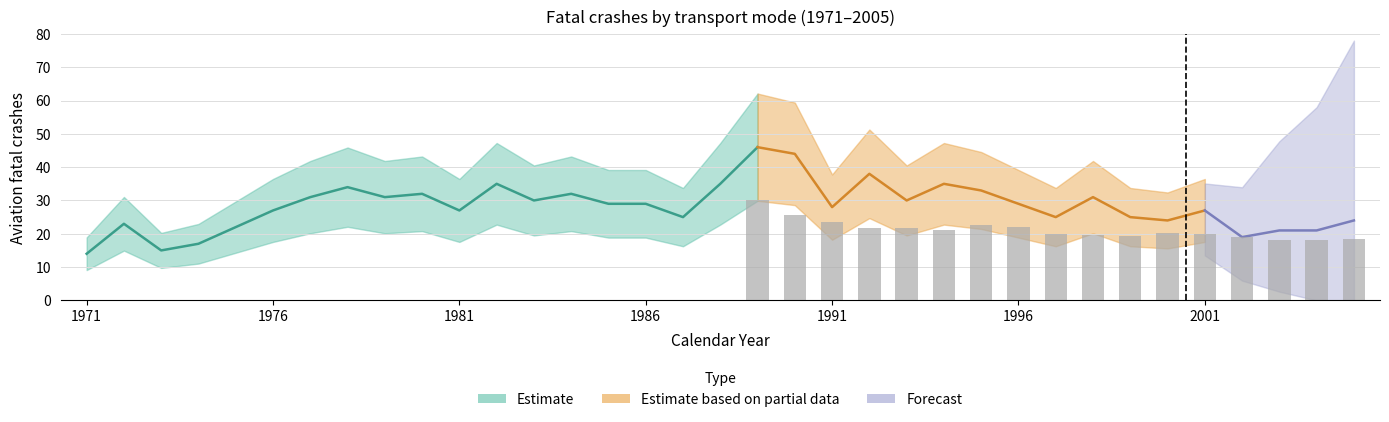

What is the approximate value at 2001, to the nearest 5?

25